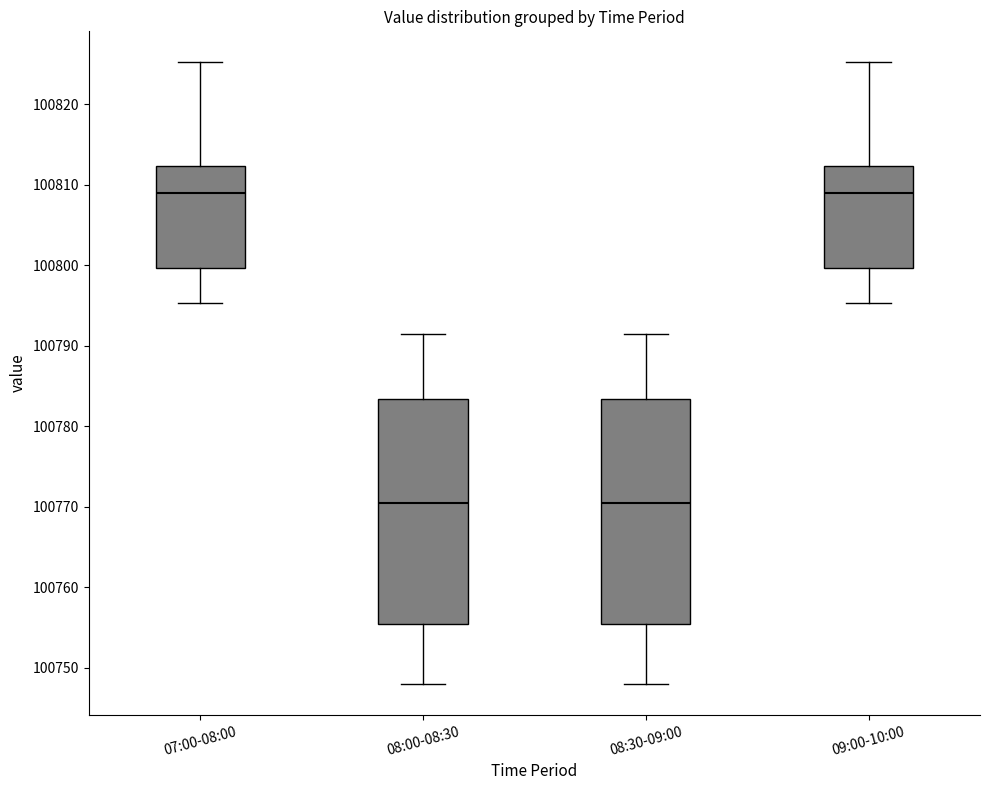

Reading left to right, transcribe this box plot: for each box, give where its median line is, the range the box spans, and where its two whiskers end, as read against the y-axis. The values are not printed on the chart, so give them approximately, as read against the axis.

07:00-08:00: median 100809, box 100800 to 100812, whiskers 100795 to 100825
08:00-08:30: median 100770, box 100755 to 100783, whiskers 100748 to 100791
08:30-09:00: median 100770, box 100755 to 100783, whiskers 100748 to 100791
09:00-10:00: median 100809, box 100800 to 100812, whiskers 100795 to 100825